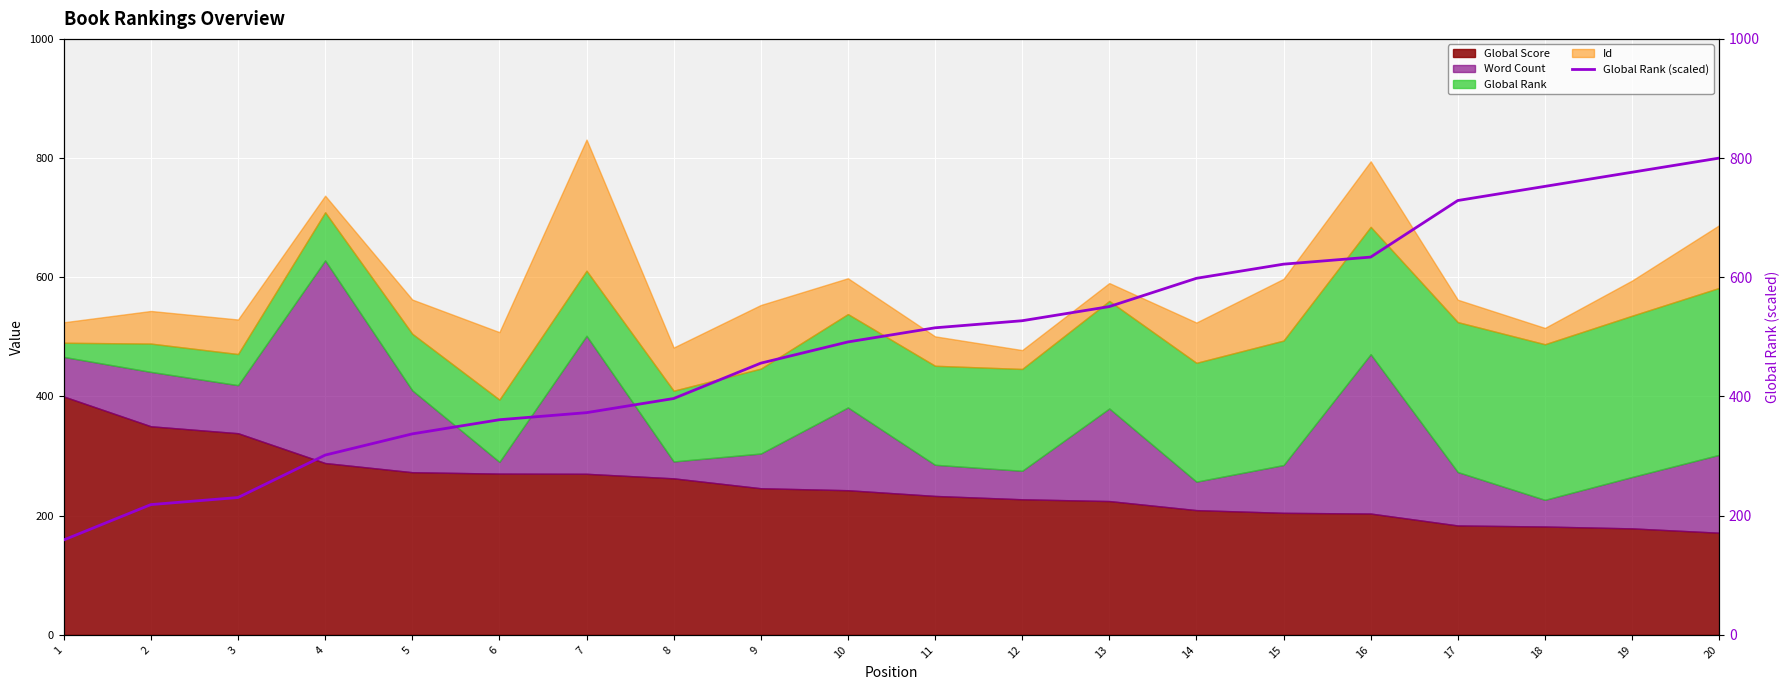

What is the lowest value of the Global Score series?

171.4